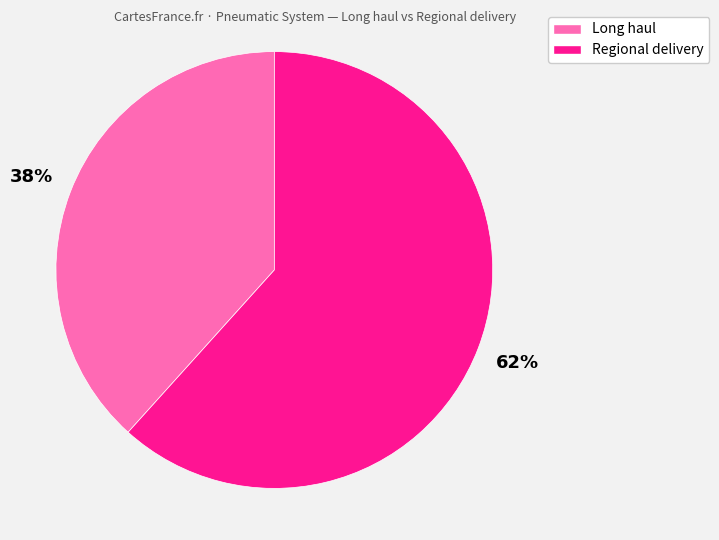

Is there any slice that represents more than half of the pie?

Yes